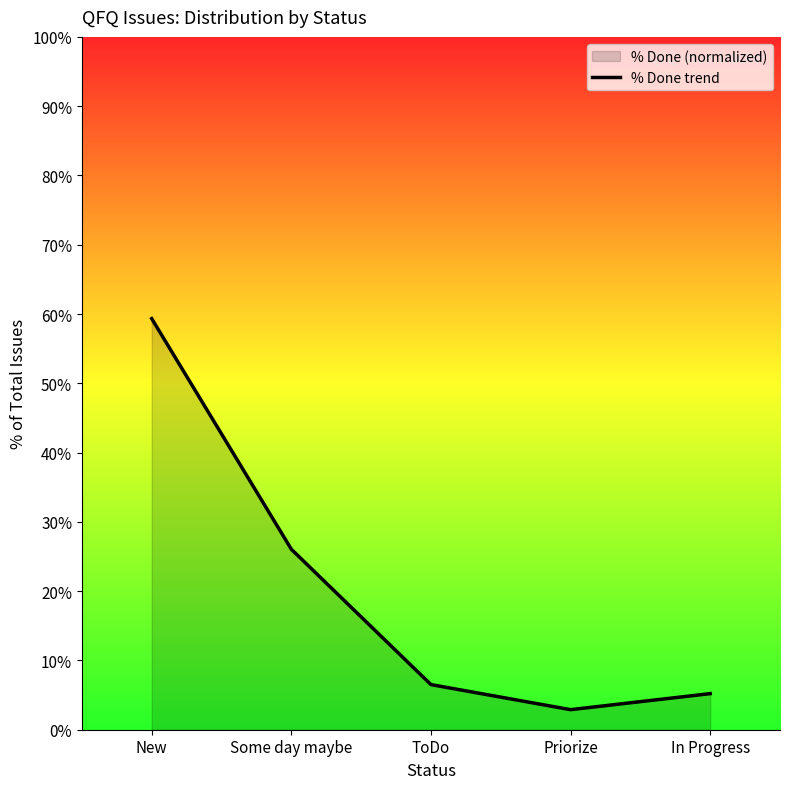

Where is the data nearest to the value 31?

Some day maybe